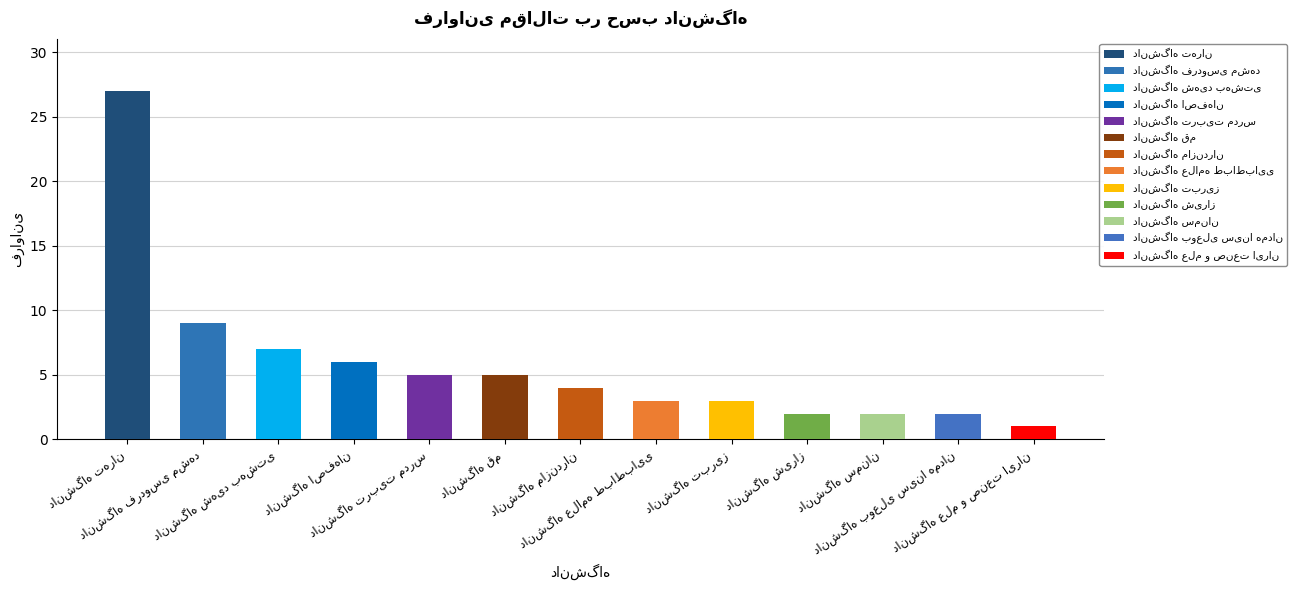

How many values exceed 4?

6